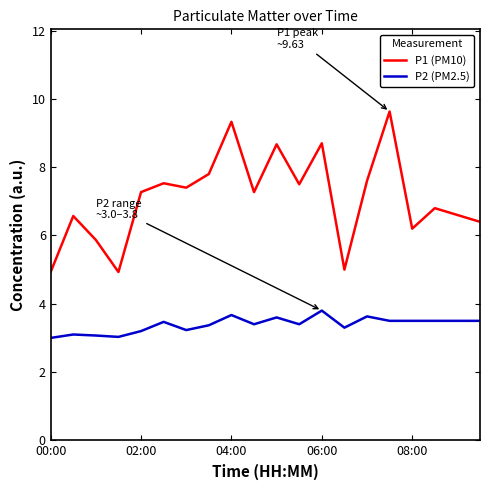

How many lines are shown in the chart?

2